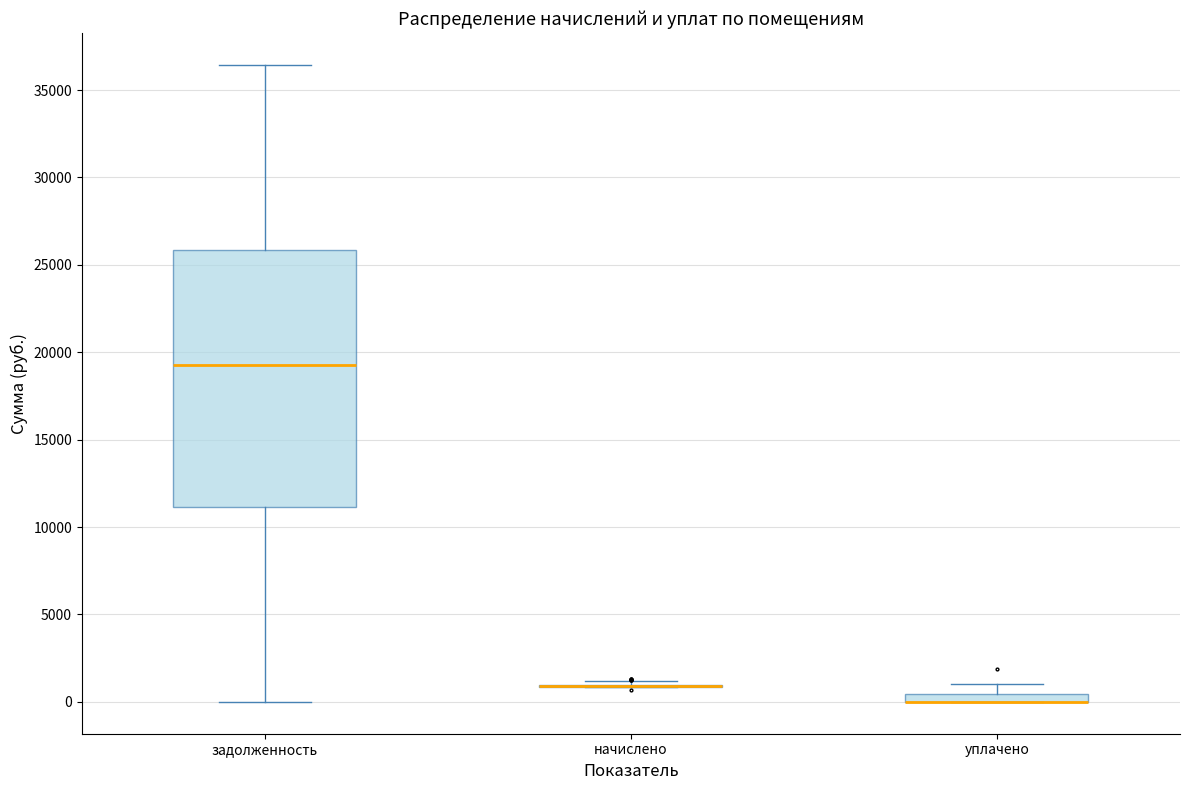

Comparing the boxes themselves (not the whiskers), which one is the tallest?

задолженность